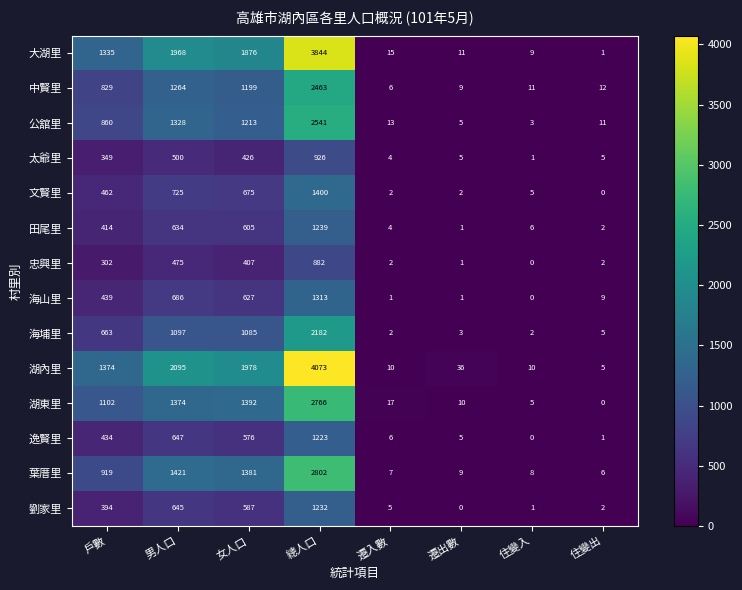

How many data points does each series have?

8